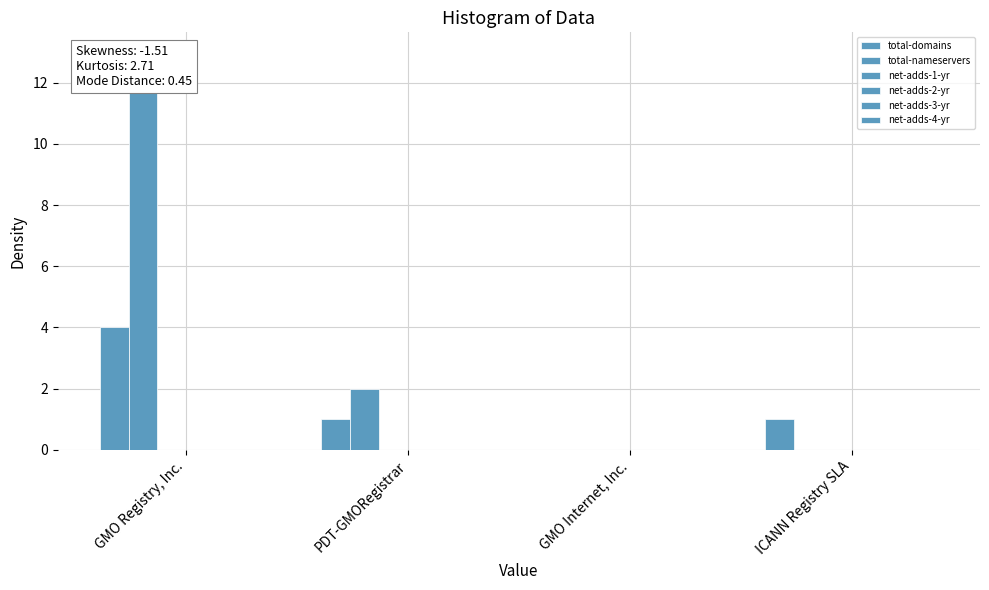

Count the total-domains values in the range 1 to 4.

3